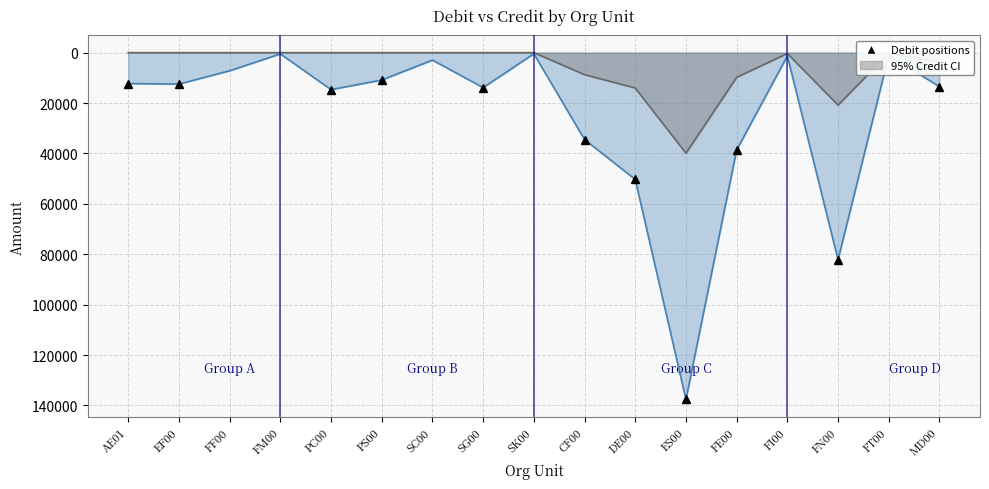

Where is the first local maximum for Debit?

EF00